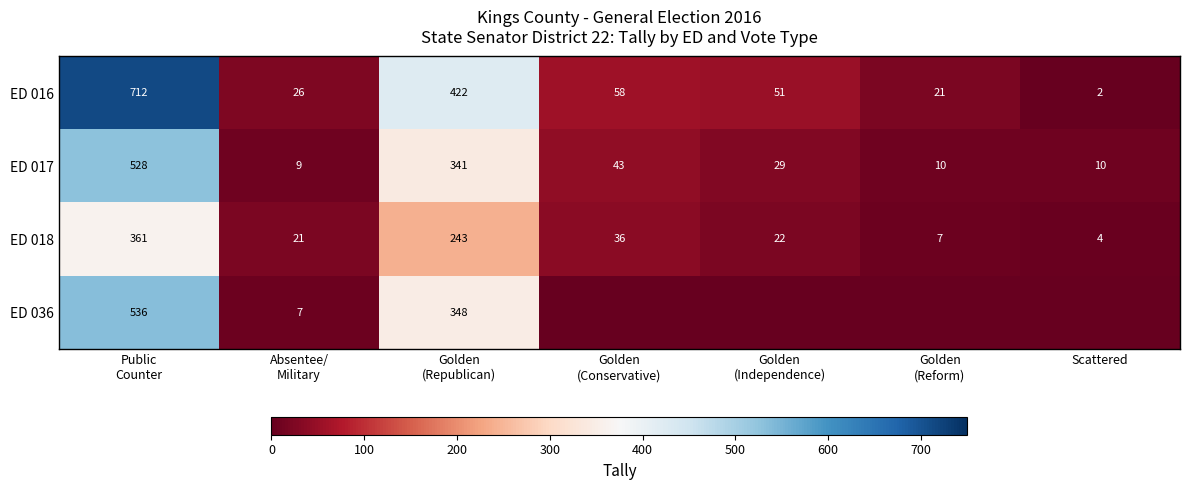

What is the difference between the highest and lowest values at Golden
(Reform)?

21